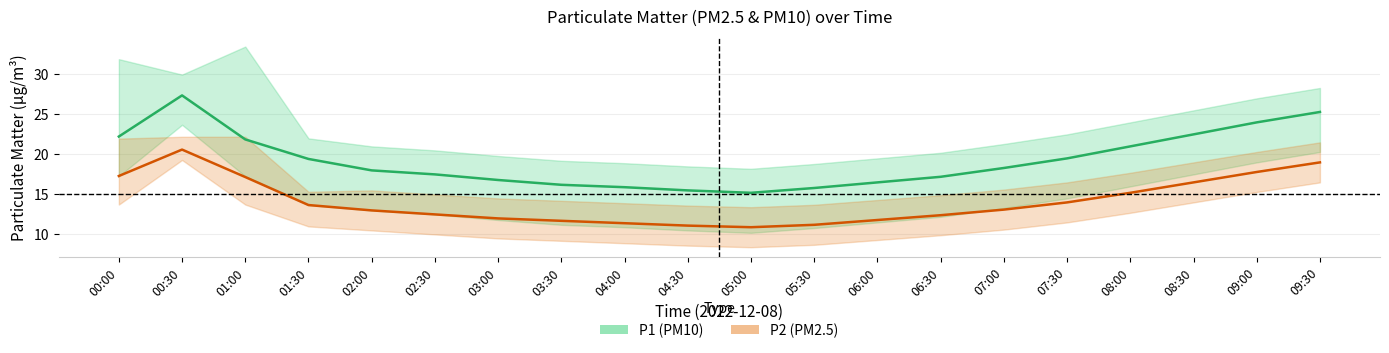

Where does the P2 (PM2.5) series first go above 13?

00:00